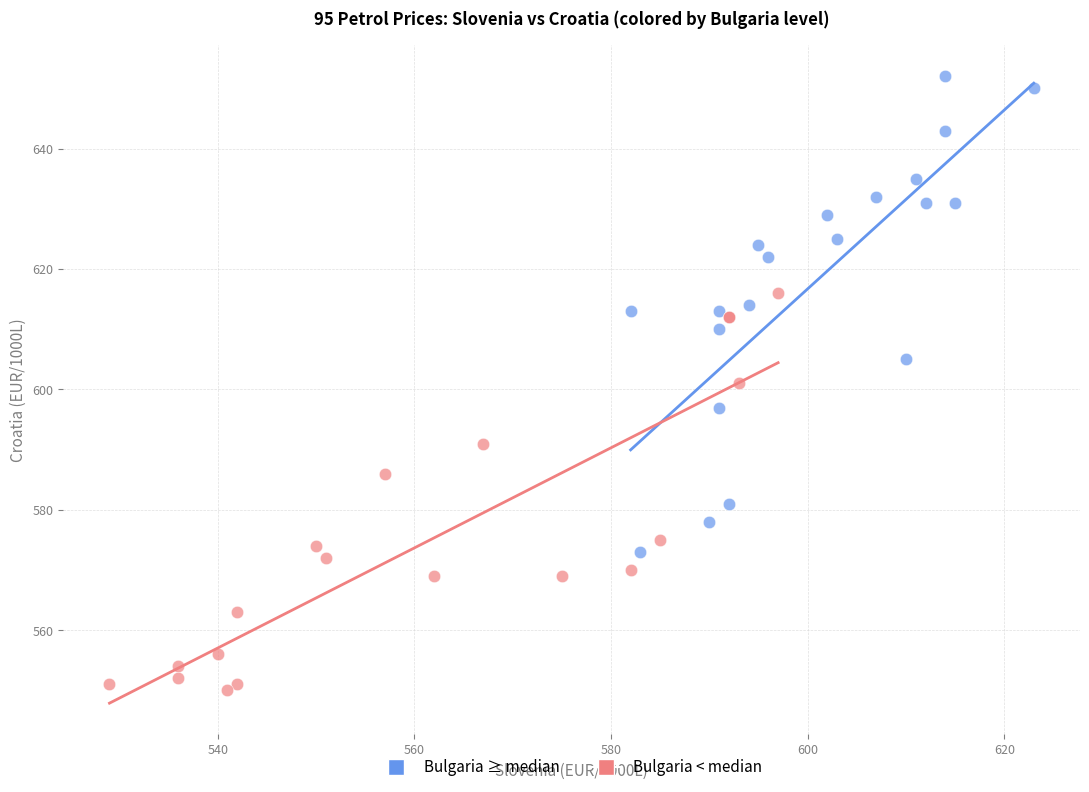

Which series contains the lowest Y value?

Bulgaria < median